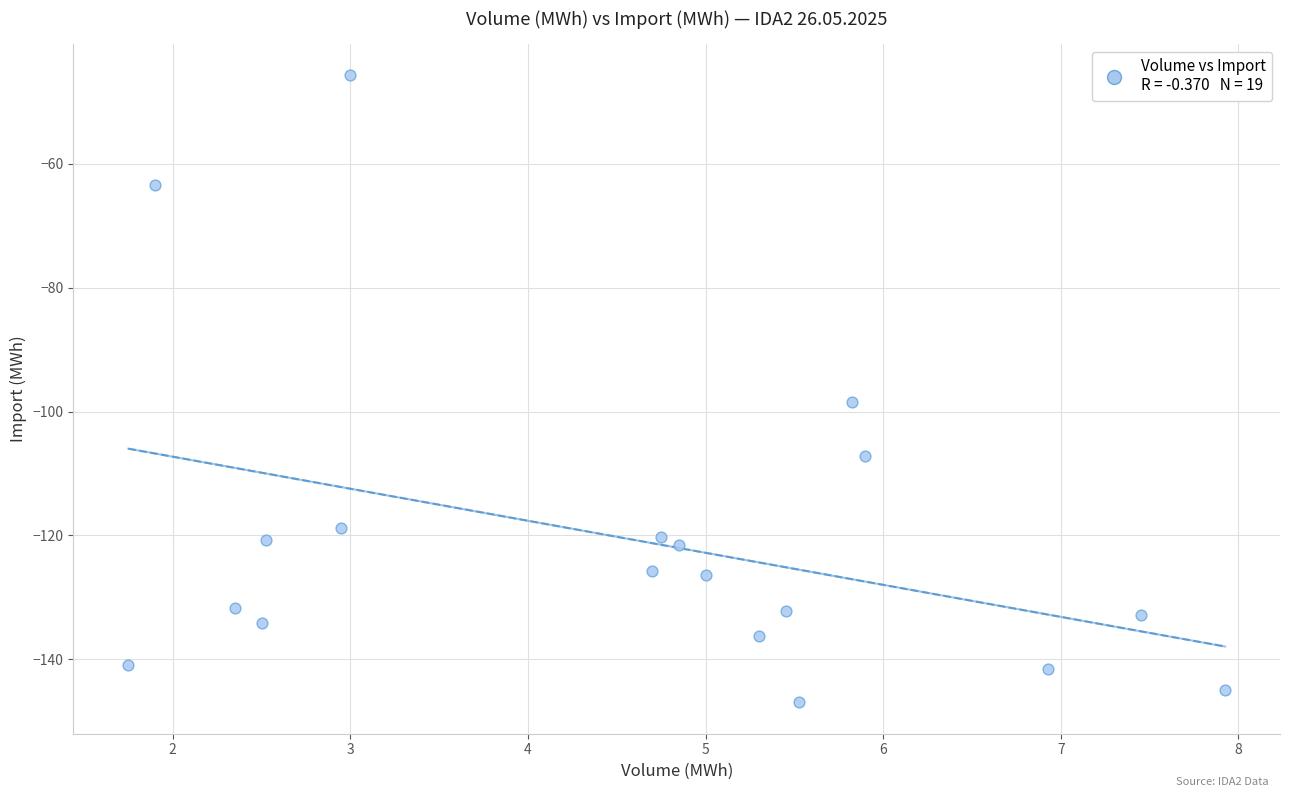

What Y value in the scatter plot is closest to -96?

-98.5